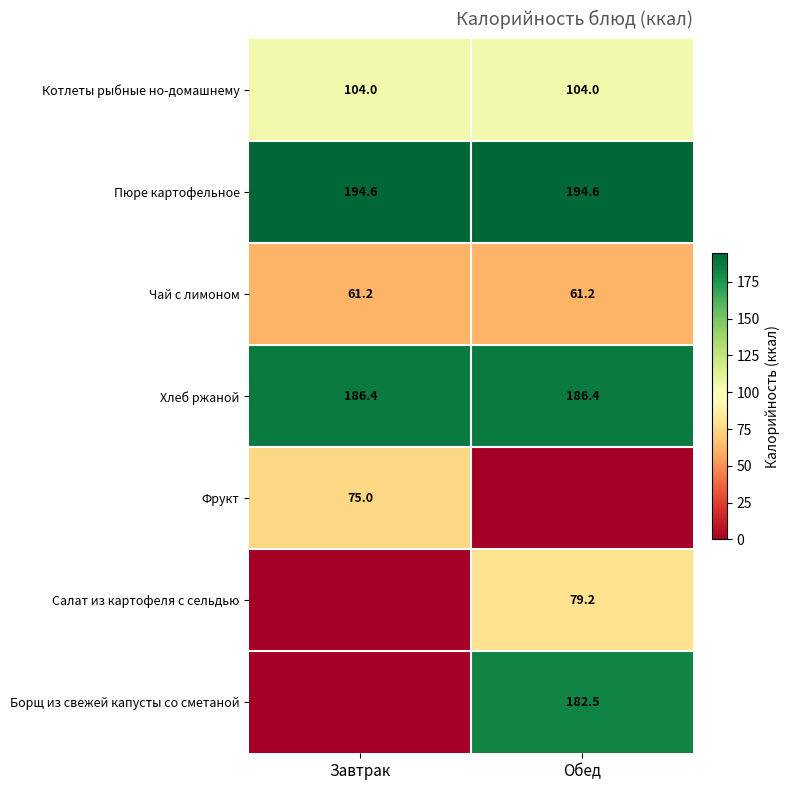

What is the approximate value of Пюре картофельное at Обед?

194.6